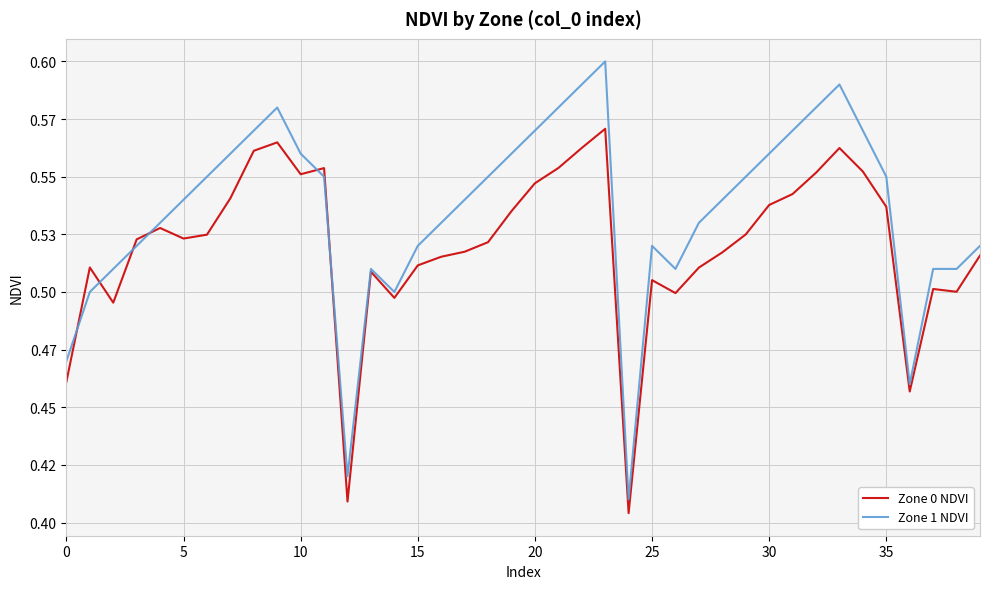

Rank the series by their maximum value, from lowest to highest.

Zone 0 NDVI, Zone 1 NDVI